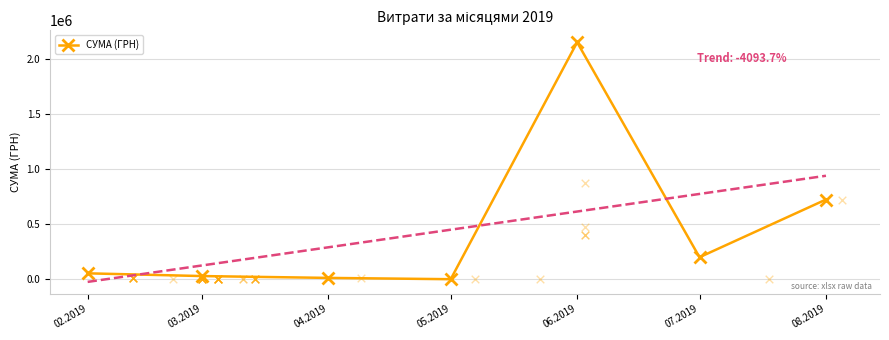

Between 08.2019 and 06.2019, which is larger?

06.2019